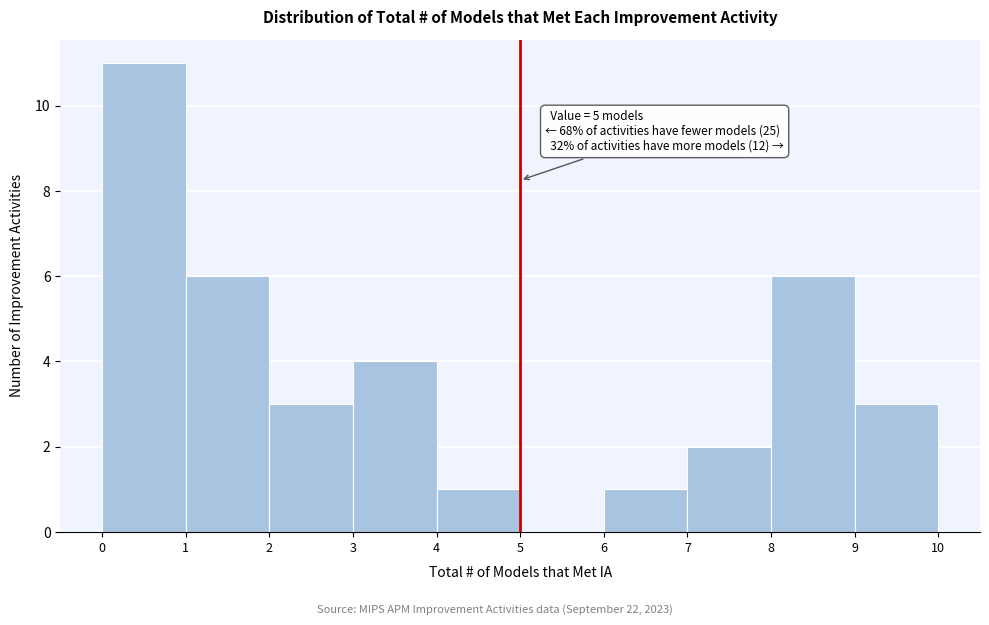

Which range on the x-axis has the tallest bar?

0 to 1